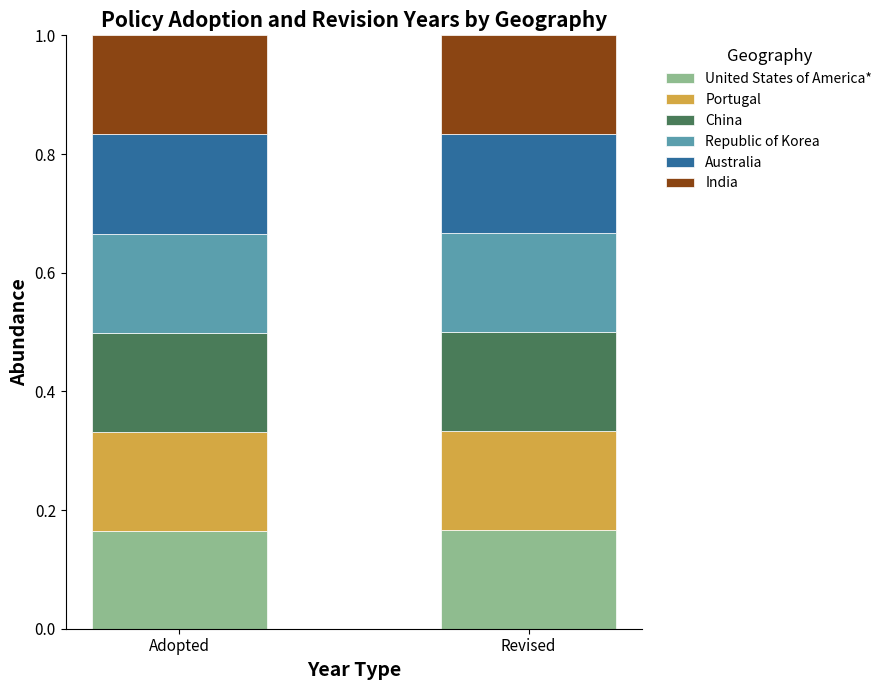

Does the chart contain stacked bars?

Yes